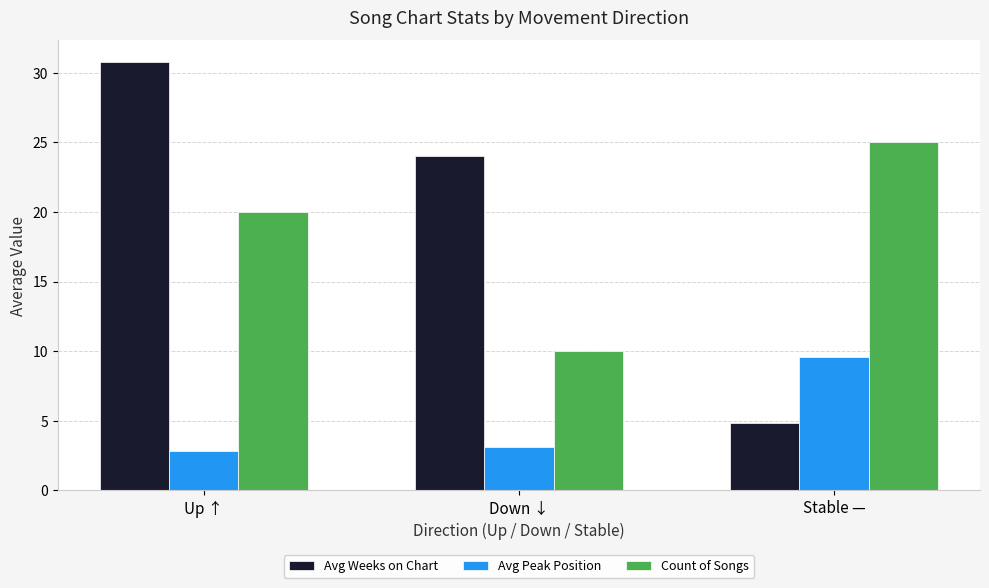

Reading left to right, transcribe all the data shown in this chart.

Avg Weeks on Chart: 30.8	24.0	4.8
Avg Peak Position: 2.8	3.1	9.6
Count of Songs: 20.0	10.0	25.0